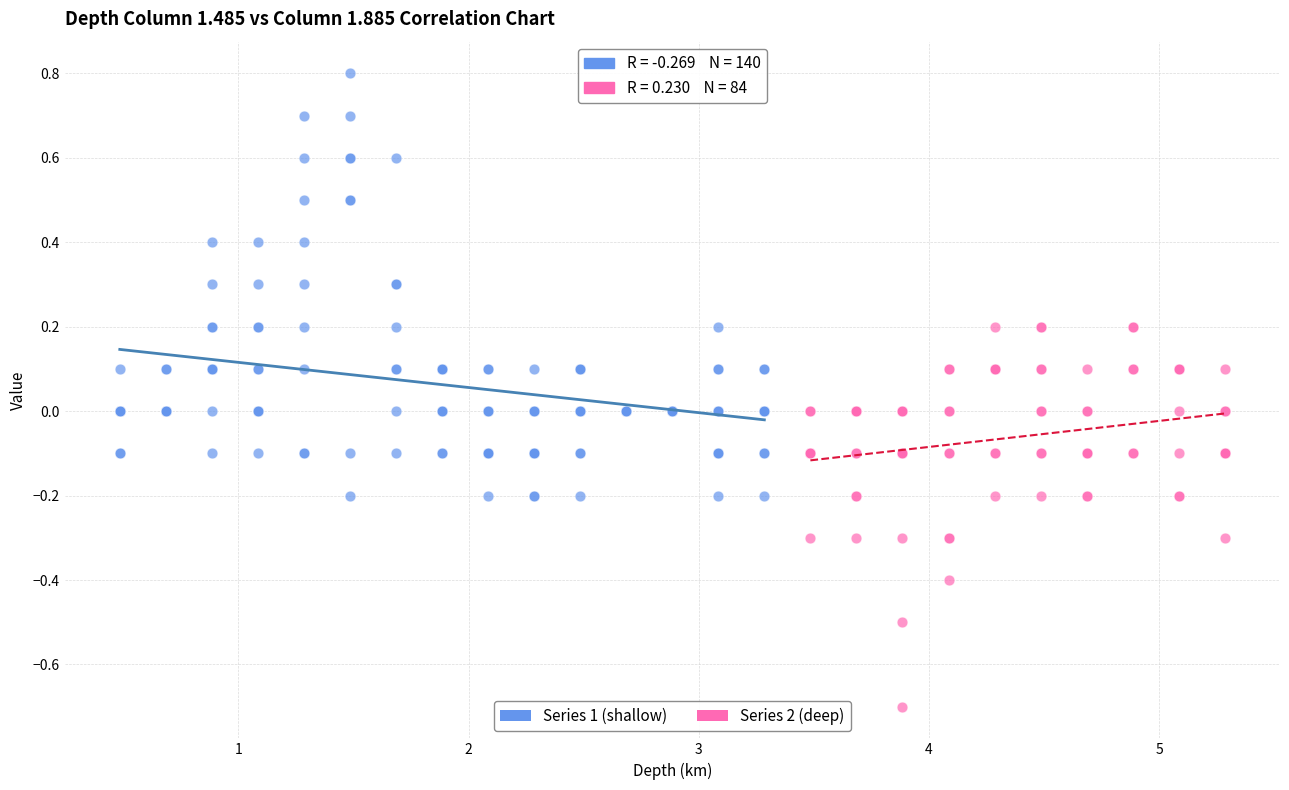

Which series contains the lowest Y value?

Series 2 (deep)